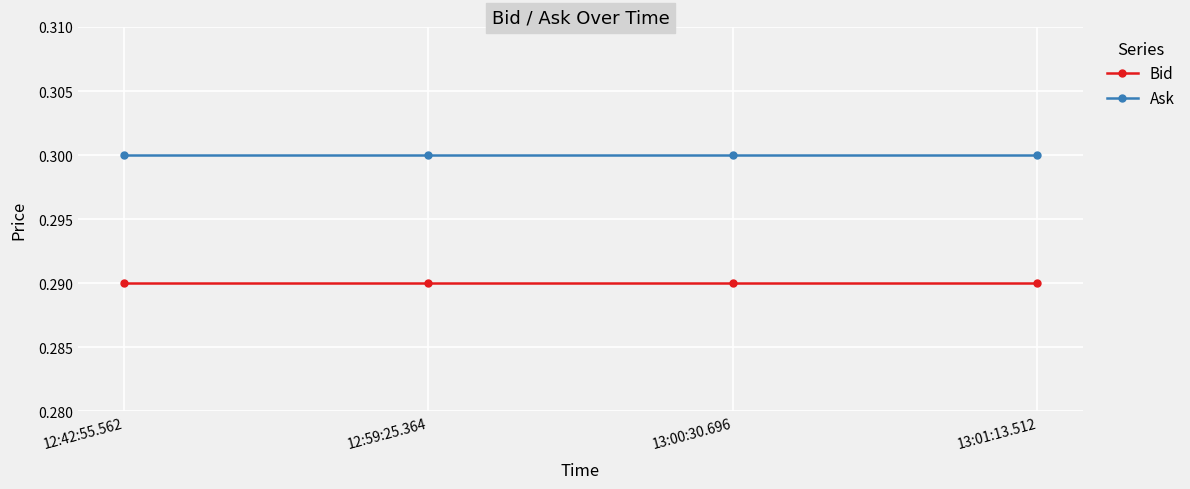

True or false: Ask and Bid cross at least once.

False